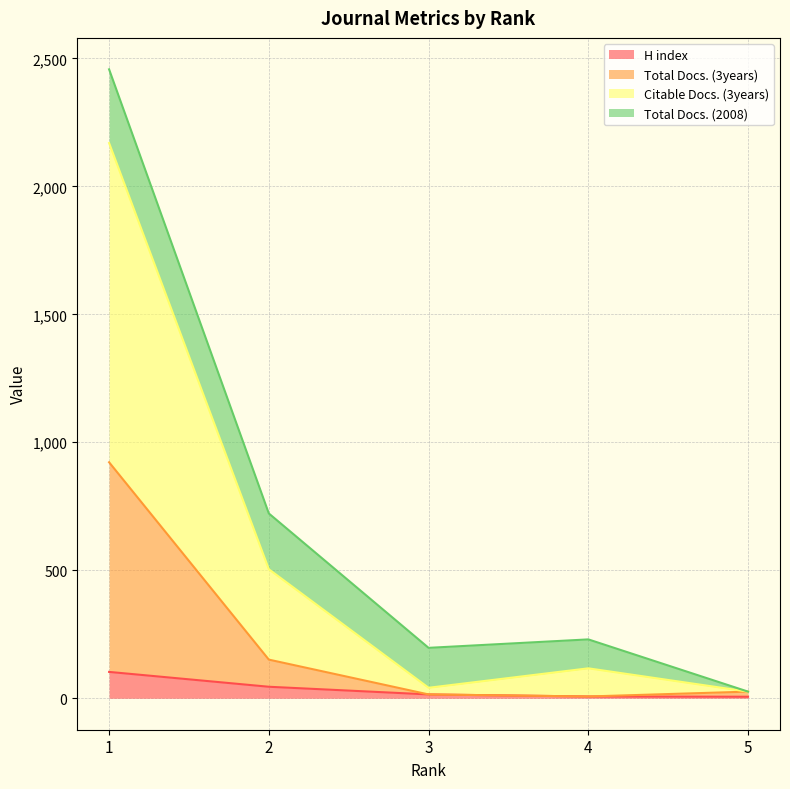

Rank the categories by Total Docs. (3years) value from lowest to highest.

4, 3, 5, 2, 1